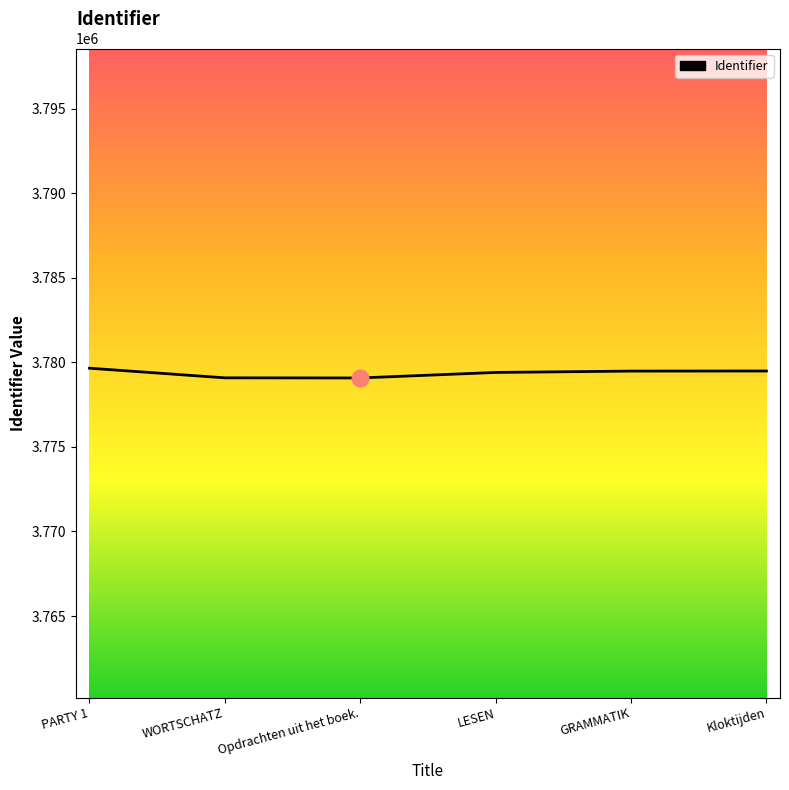

What is the average value?

3779364